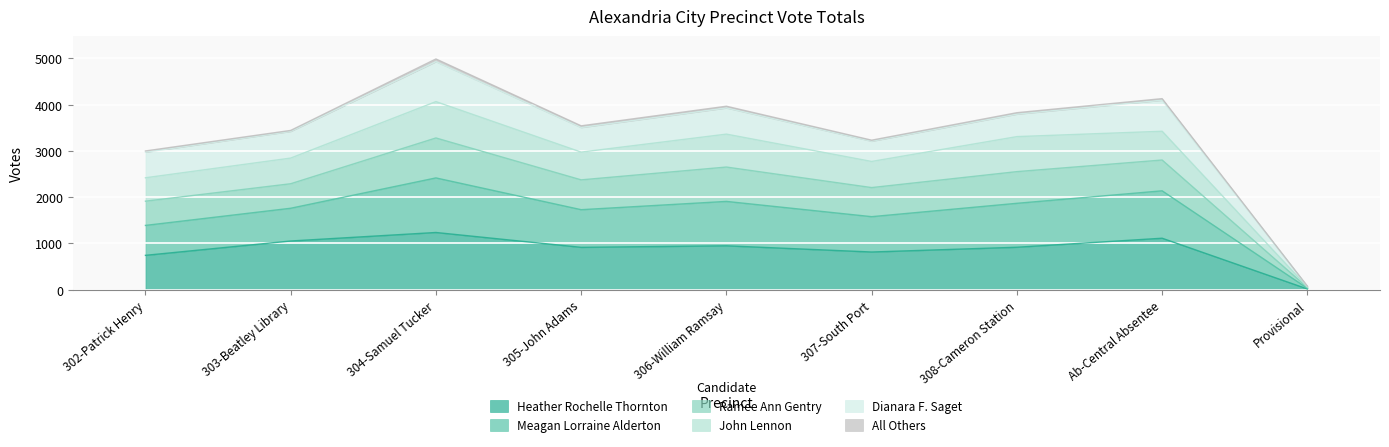

Is it true that Heather Rochelle Thornton equals 373 at Ab-Central Absentee?

False